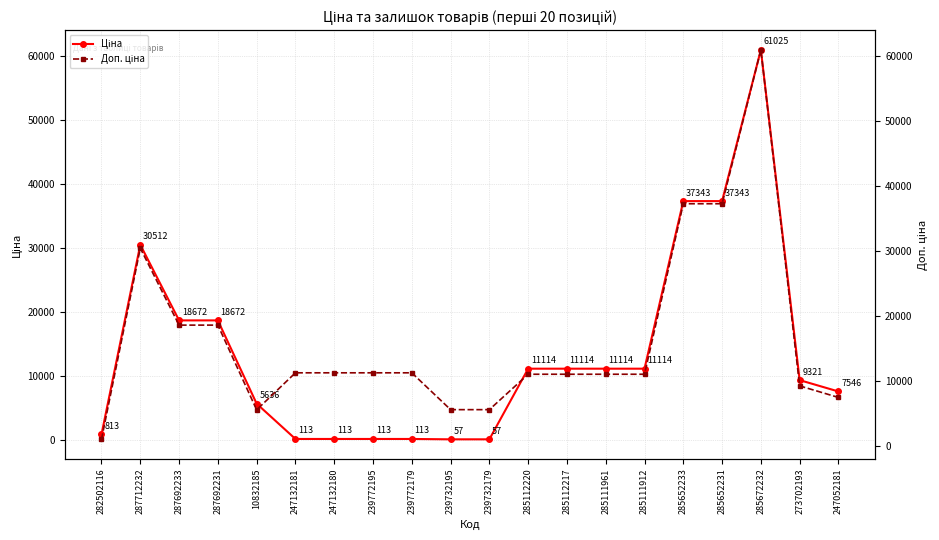

Reading left to right, transcribe all the data shown in this chart.

Ціна: 282502116=813.0	287712232=30512.3	287692233=18671.5	287692231=18671.5	10832185=5636.0	247132181=113.3	247132180=113.3	239772195=113.3	239772179=113.3	239732195=56.7	239732179=56.7	285112220=11113.6	285112217=11113.6	285111961=11113.6	285111912=11113.6	285652233=37343.0	285652231=37343.0	285672232=61024.7	273702193=9321.4	247052181=7545.9
Доп. ціна: 282502116=1101.8	287712232=30512.3	287692233=18671.5	287692231=18671.5	10832185=5636.0	247132181=11334.0	247132180=11334.0	239772195=11334.0	239772179=11334.0	239732195=5667.0	239732179=5667.0	285112220=11113.6	285112217=11113.6	285111961=11113.6	285111912=11113.6	285652233=37343.0	285652231=37343.0	285672232=61024.7	273702193=9321.4	247052181=7545.9